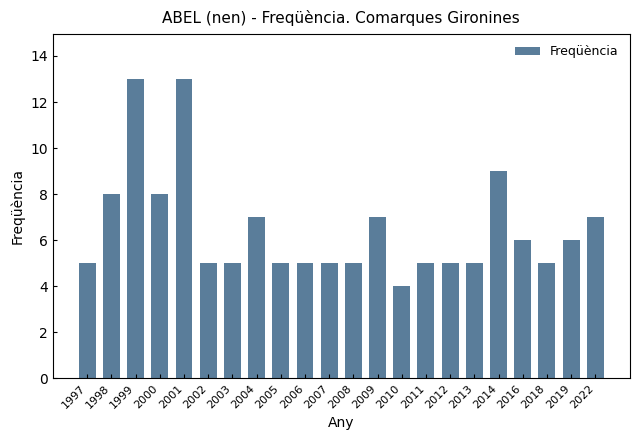

What is the approximate value at 2001?

13